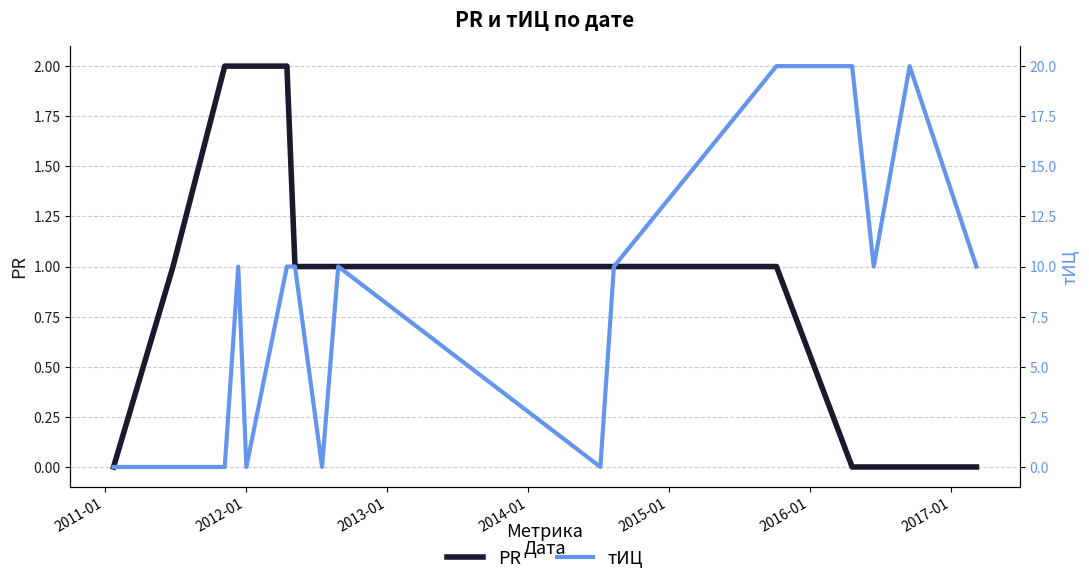

What is the greatest value displayed?

20